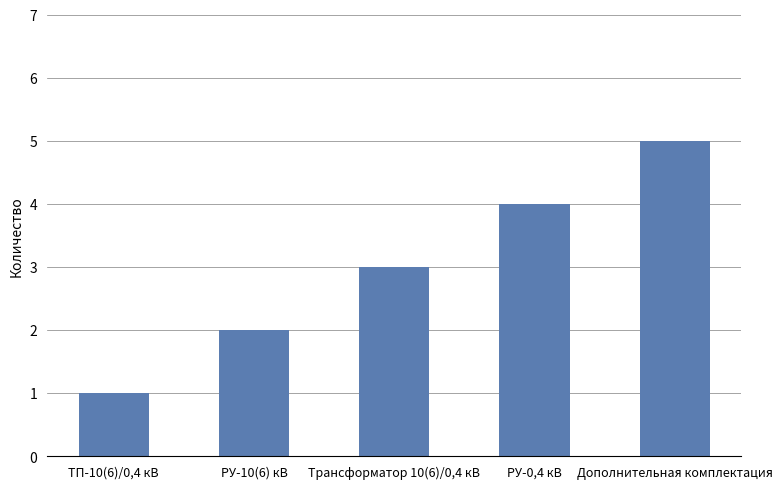

What is the average value?

3